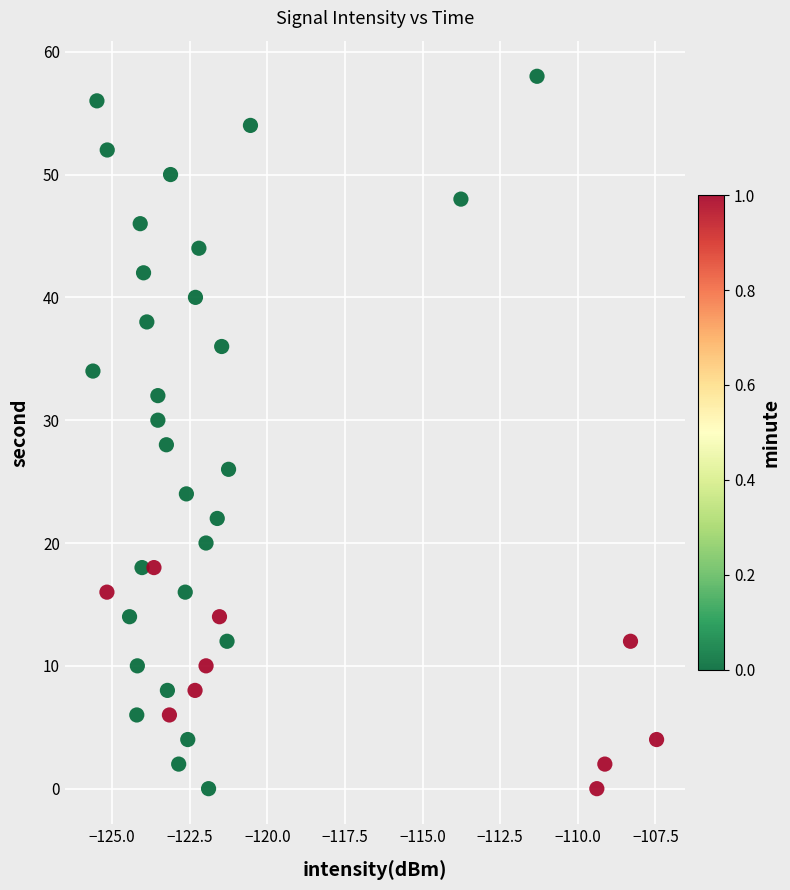

What is the range of Y values (max minus min)?

58